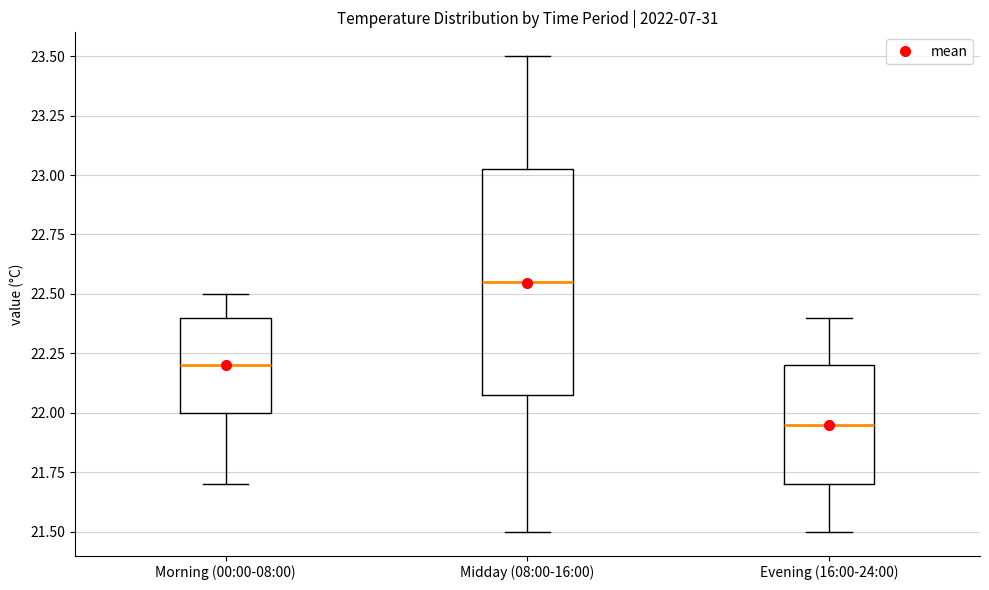

Reading left to right, transcribe this box plot: for each box, give where its median line is, the range the box spans, and where its two whiskers end, as read against the y-axis. The values are not printed on the chart, so give them approximately, as read against the axis.

Morning (00:00-08:00): median 22.20, box 22.00 to 22.40, whiskers 21.70 to 22.50
Midday (08:00-16:00): median 22.55, box 22.10 to 23.05, whiskers 21.50 to 23.50
Evening (16:00-24:00): median 21.95, box 21.70 to 22.20, whiskers 21.50 to 22.40